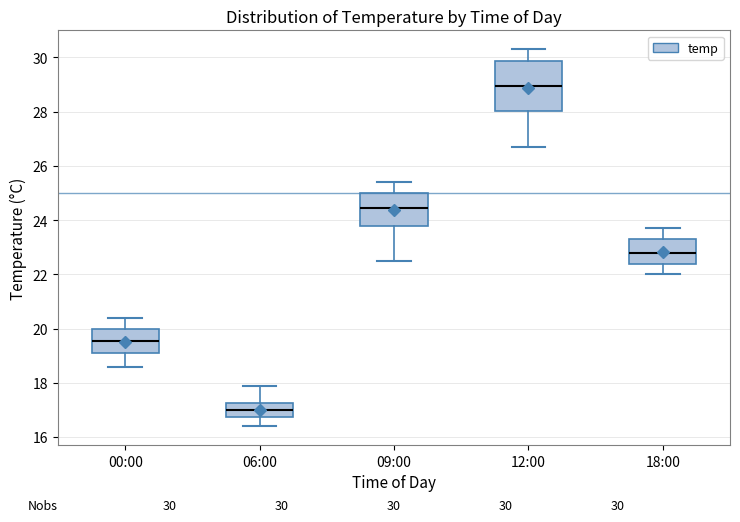

Which box is the tallest, from its lower edge to its upper edge?

12:00